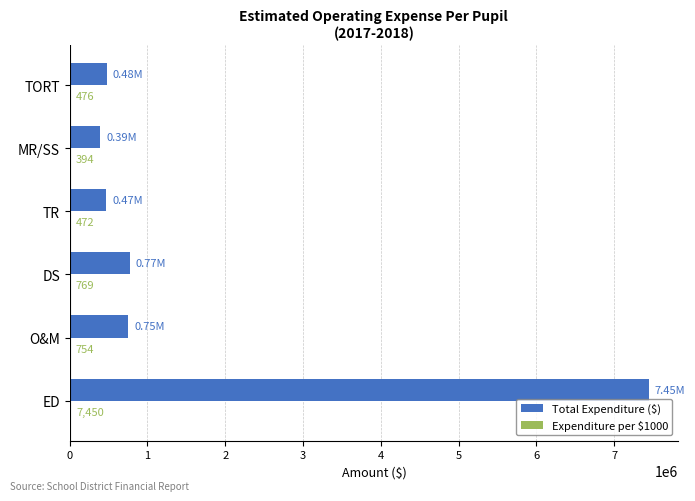

At which label is Total Expenditure ($) closest to 3922004?

DS